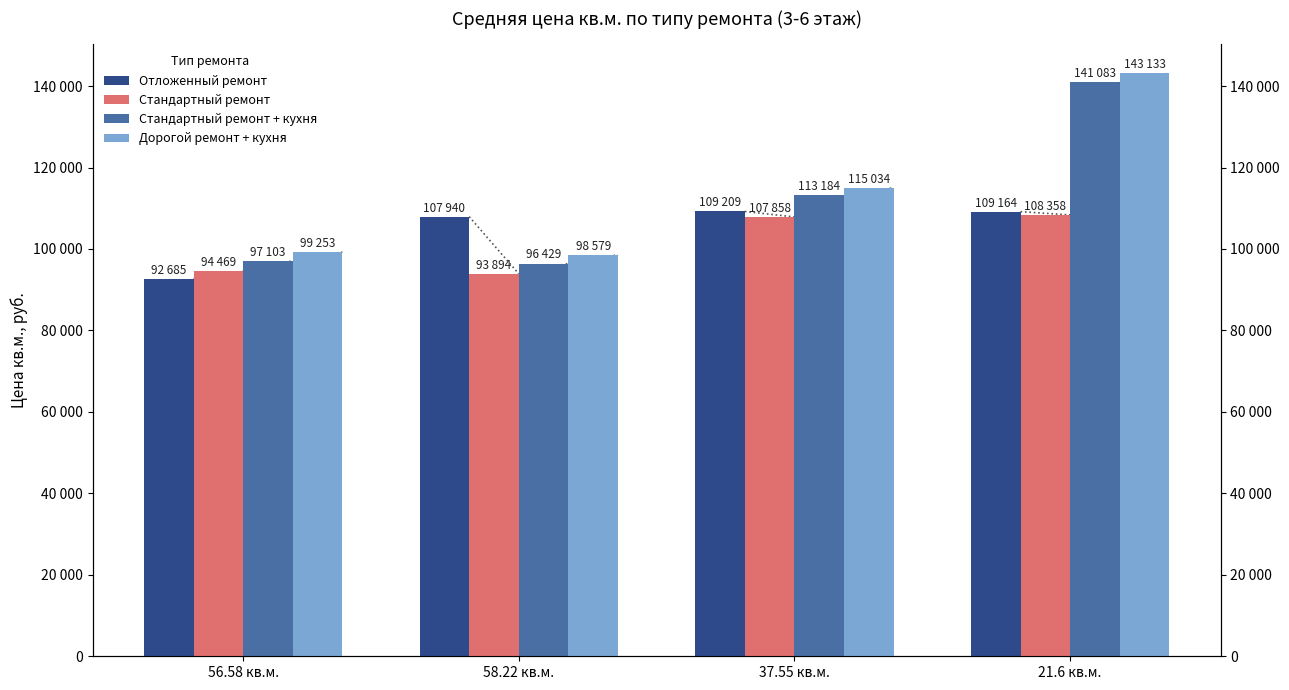

What is the lowest value of the Дорогой ремонт + кухня series?

98579.3